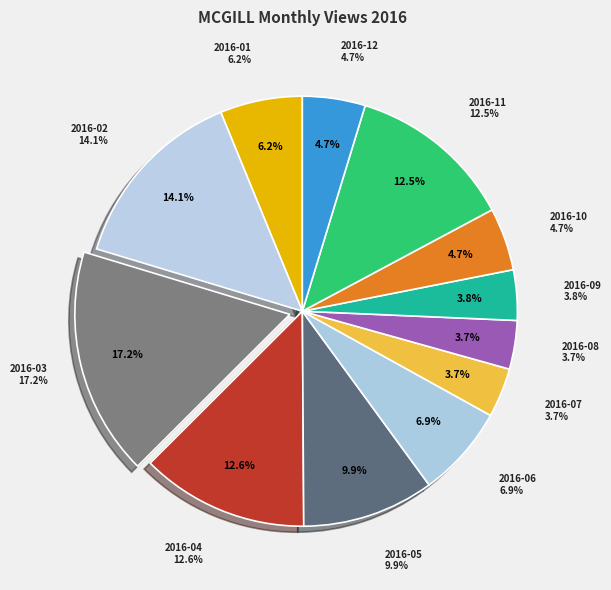

Combined, do 2016-09 and 2016-01 account for over 50%?

No